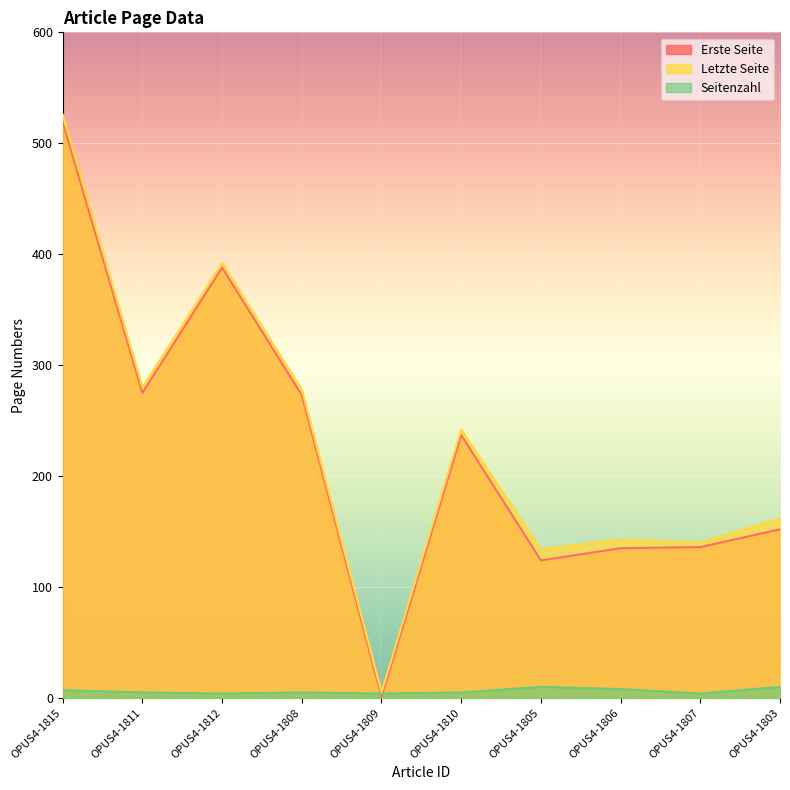

Which series has the widest spread of values?

Letzte Seite